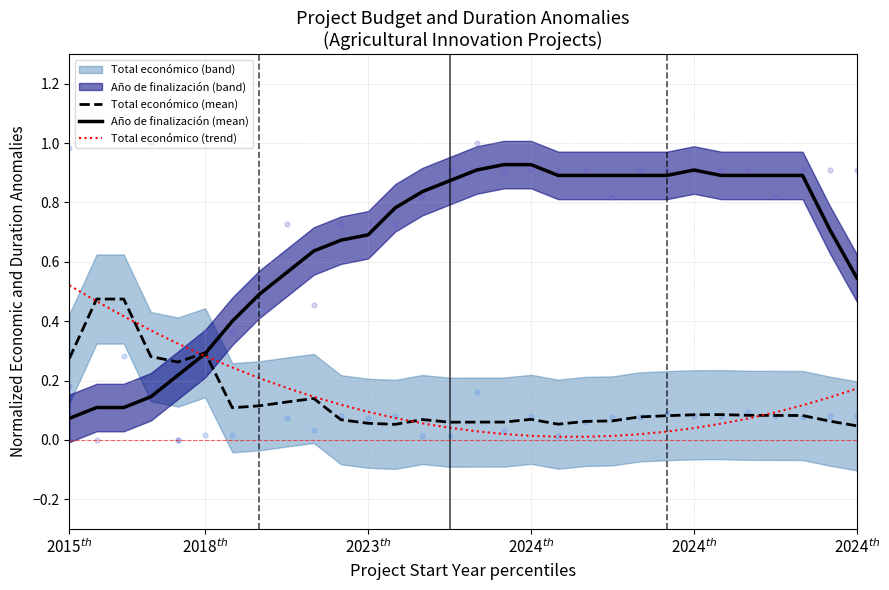

Which series has the largest total across all categories?

Año de finalización (mean)